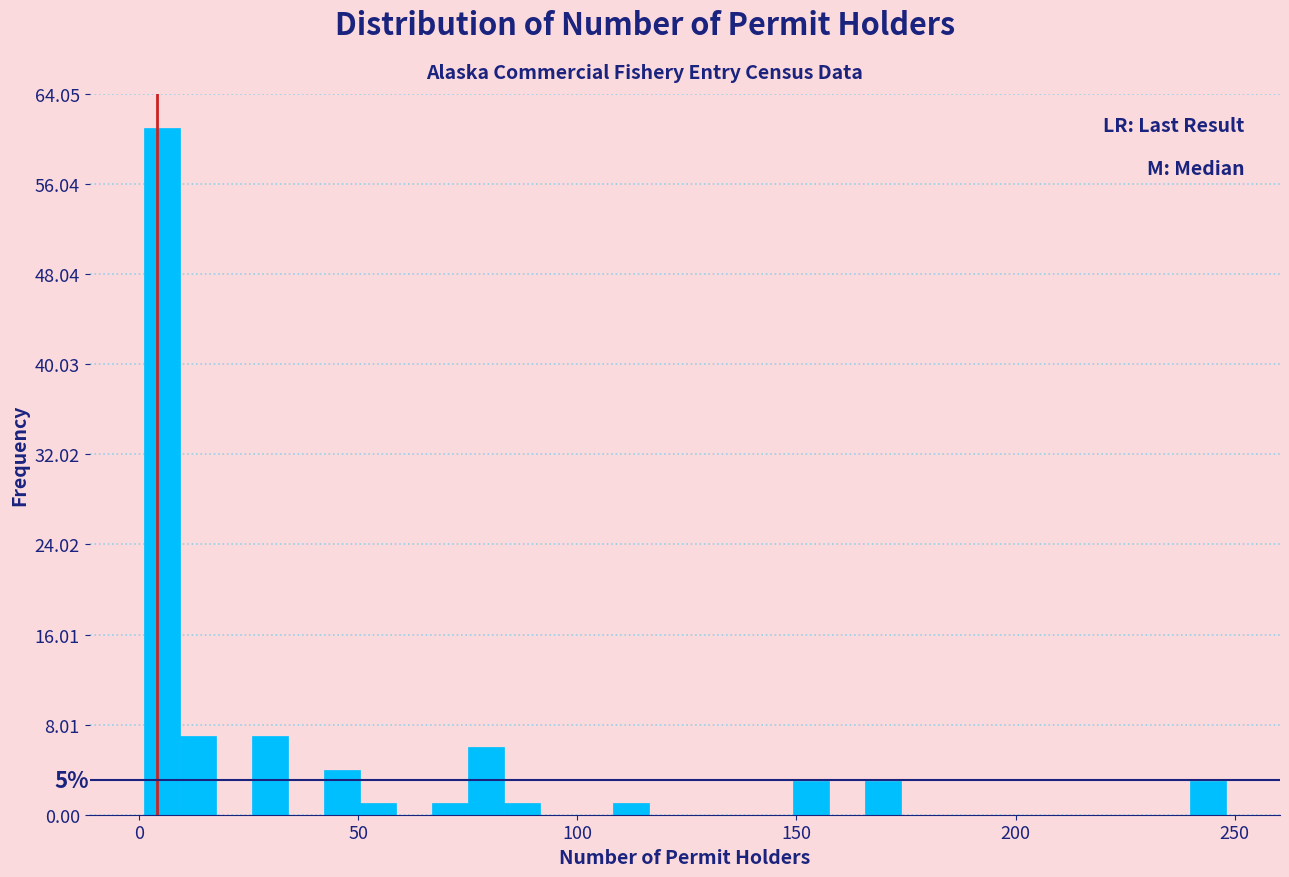

Read against the x-axis, roughly where is the centre of the tallest bar?

5